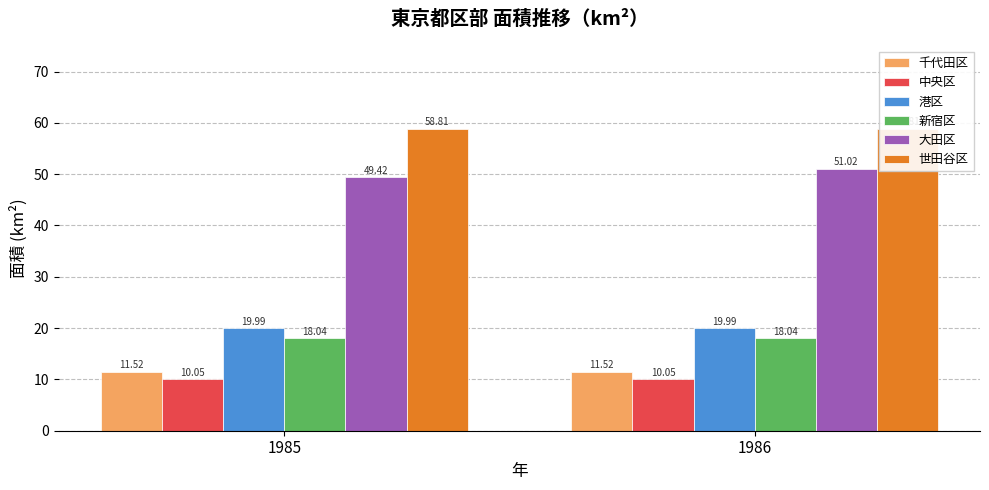

What is the value of the 港区 bar at the 1st from the left?

20.0